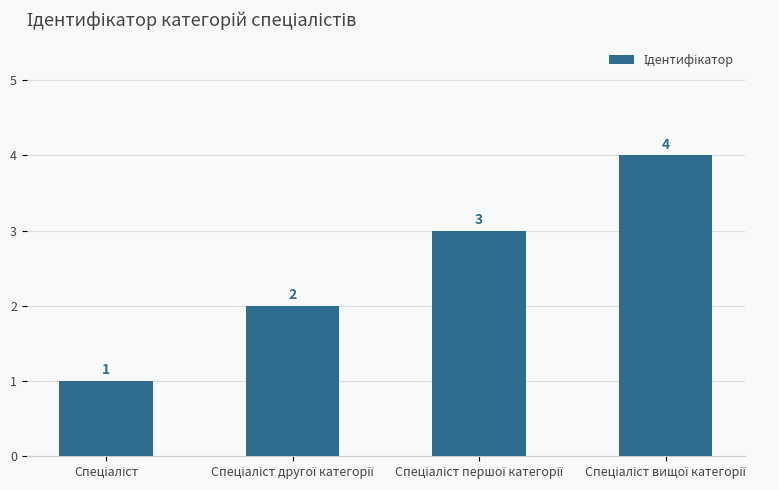

What is the maximum value shown in the chart?

4